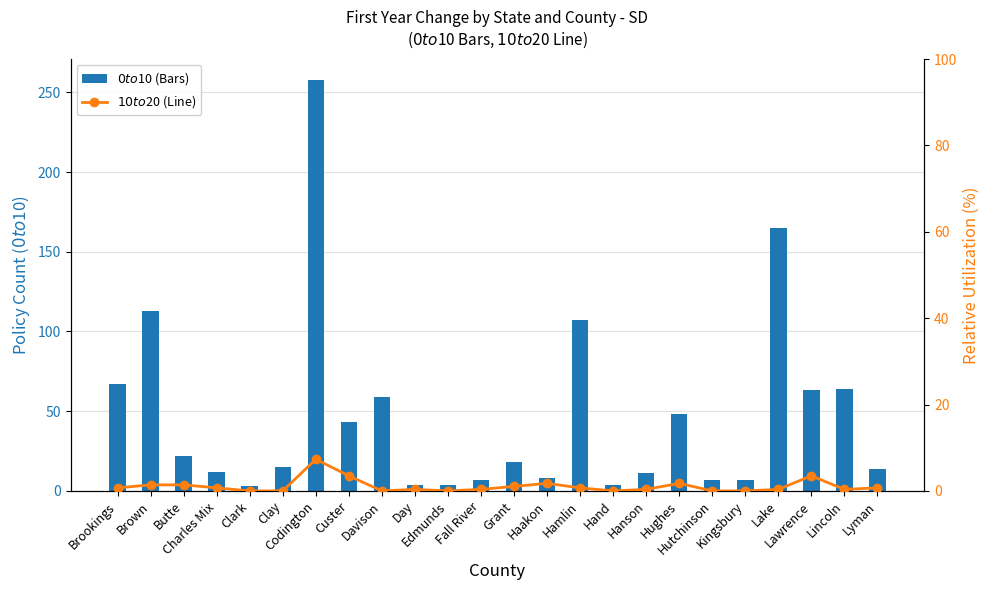

The $0 to $10 series shows 4.0 at Edmunds. True or false?

True